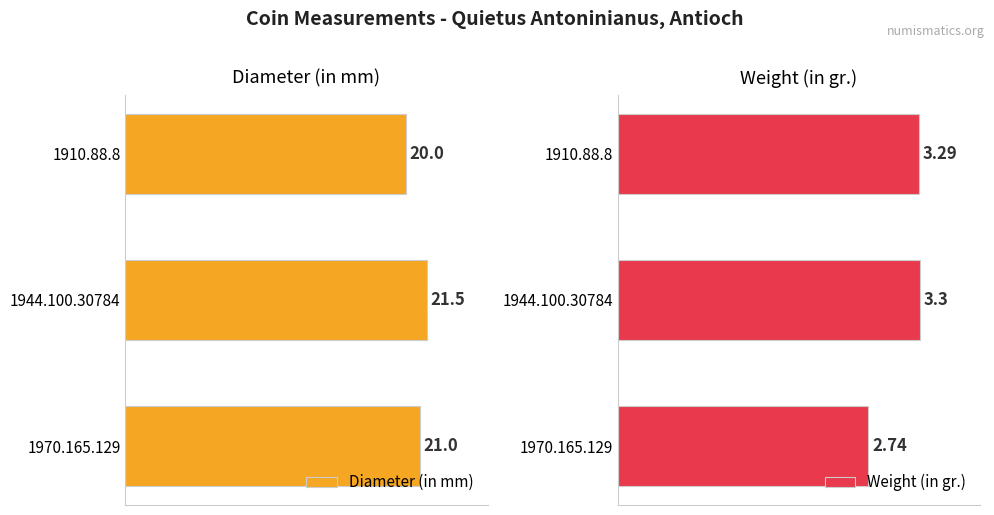

How many data points in Weight (in gr.) are above 3?

2